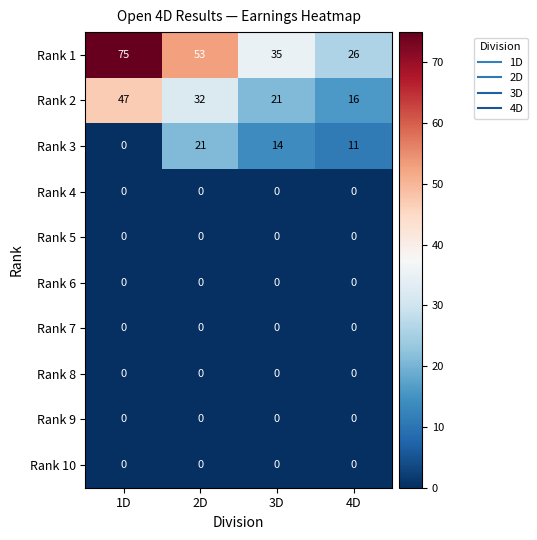

What is the difference between the second highest and second lowest values in the Rank 2 series?

11